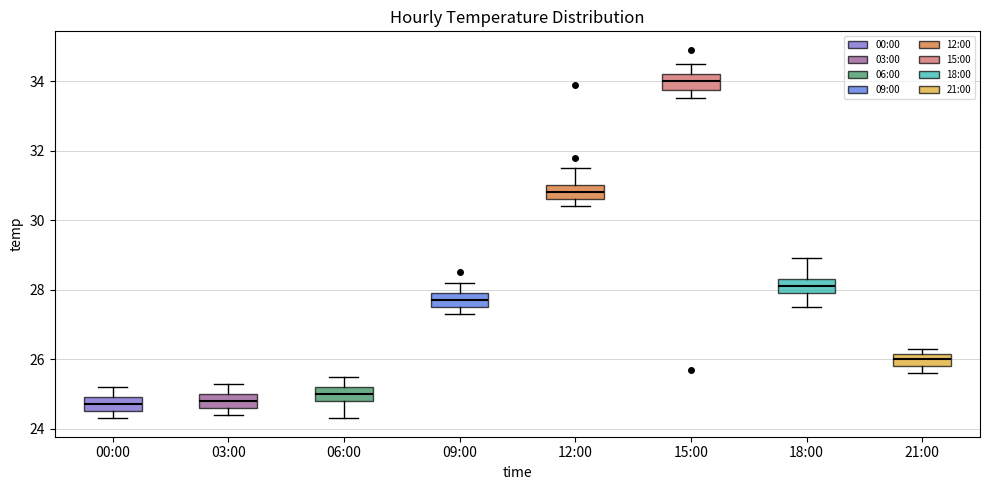

Reading left to right, transcribe this box plot: for each box, give where its median line is, the range the box spans, and where its two whiskers end, as read against the y-axis. The values are not printed on the chart, so give them approximately, as read against the axis.

00:00: median 24.8, box 24.6 to 25.0, whiskers 24.4 to 25.2
03:00: median 24.8, box 24.6 to 25.0, whiskers 24.4 to 25.4
06:00: median 25.0, box 24.8 to 25.2, whiskers 24.4 to 25.6
09:00: median 27.8, box 27.6 to 28.0, whiskers 27.4 to 28.2
12:00: median 30.8, box 30.6 to 31.0, whiskers 30.4 to 31.6
15:00: median 34.0, box 33.8 to 34.2, whiskers 33.6 to 34.6
18:00: median 28.2, box 28.0 to 28.4, whiskers 27.6 to 29.0
21:00: median 26.0, box 25.8 to 26.2, whiskers 25.6 to 26.4